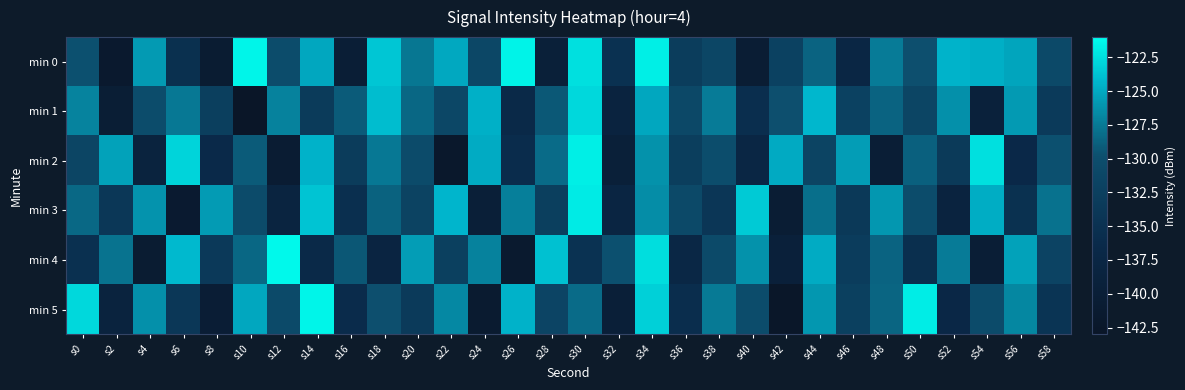

Reading right to left, extract all data points from this chart.

min 0: s58=-130.8	s56=-125.2	s54=-124.7	s52=-124.4	s50=-129.8	s48=-127.4	s46=-137.4	s44=-128.7	s42=-132.2	s40=-140.6	s38=-131.4	s36=-133.0	s34=-121.8	s32=-135.1	s30=-122.4	s28=-139.5	s26=-121.5	s24=-131.2	s22=-125.0	s20=-127.6	s18=-123.5	s16=-140.2	s14=-125.1	s12=-130.3	s10=-121.5	s8=-140.9	s6=-135.3	s4=-125.7	s2=-141.7	s0=-129.7
min 1: s58=-133.4	s56=-125.8	s54=-139.2	s52=-126.3	s50=-131.5	s48=-128.7	s46=-132.1	s44=-124.2	s42=-129.8	s40=-135.6	s38=-127.4	s36=-130.9	s34=-125.1	s32=-138.5	s30=-122.8	s28=-129.3	s26=-136.7	s24=-124.6	s22=-131.2	s20=-128.5	s18=-123.9	s16=-129.1	s14=-133.4	s12=-127.1	s10=-142.9	s8=-132.6	s6=-127.6	s4=-130.2	s2=-140.3	s0=-127.0
min 2: s58=-129.7	s56=-136.8	s54=-122.4	s52=-133.5	s50=-128.9	s48=-140.2	s46=-125.6	s44=-131.7	s42=-124.9	s40=-137.4	s38=-130.1	s36=-132.8	s34=-126.2	s32=-139.6	s30=-121.7	s28=-128.3	s26=-135.9	s24=-124.8	s22=-142.1	s20=-130.4	s18=-127.6	s16=-133.2	s14=-124.5	s12=-140.8	s10=-129.1	s8=-136.4	s6=-122.9	s4=-138.7	s2=-125.3	s0=-131.5
min 3: s58=-127.9	s56=-135.1	s54=-124.7	s52=-138.5	s50=-130.2	s48=-125.9	s46=-133.7	s44=-128.1	s42=-140.6	s40=-123.4	s38=-134.1	s36=-130.8	s34=-126.5	s32=-137.8	s30=-121.9	s28=-132.6	s26=-127.2	s24=-139.7	s22=-124.3	s20=-131.9	s18=-128.8	s16=-135.4	s14=-123.6	s12=-138.2	s10=-130.5	s8=-125.7	s6=-141.3	s4=-126.1	s2=-133.9	s0=-128.4
min 4: s58=-131.8	s56=-125.3	s54=-140.1	s52=-127.4	s50=-135.5	s48=-128.7	s46=-133.1	s44=-124.8	s42=-139.4	s40=-126.2	s38=-130.6	s36=-137.3	s34=-122.5	s32=-129.7	s30=-134.9	s28=-123.8	s26=-141.5	s24=-127.1	s22=-132.4	s20=-125.6	s18=-138.1	s16=-129.4	s14=-136.7	s12=-121.3	s10=-128.5	s8=-133.6	s6=-124.1	s4=-140.9	s2=-127.8	s0=-135.2
min 5: s58=-134.5	s56=-126.8	s54=-130.4	s52=-137.1	s50=-121.8	s48=-128.6	s46=-132.4	s44=-125.9	s42=-142.6	s40=-130.3	s38=-127.5	s36=-135.7	s34=-123.1	s32=-139.8	s30=-128.3	s28=-131.6	s26=-124.5	s24=-141.2	s22=-126.7	s20=-133.4	s18=-129.8	s16=-136.2	s14=-121.5	s12=-130.7	s10=-125.1	s8=-140.4	s6=-133.9	s4=-126.3	s2=-138.6	s0=-122.8